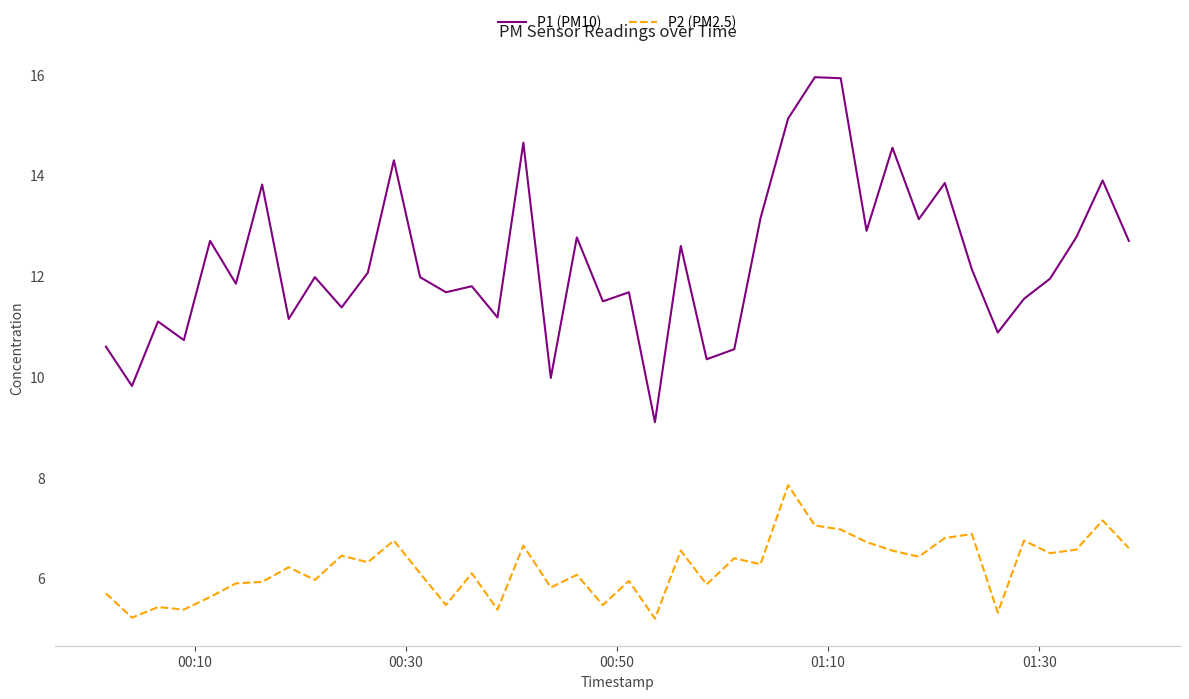

Which series has the largest range (max minus min)?

P1 (PM10)